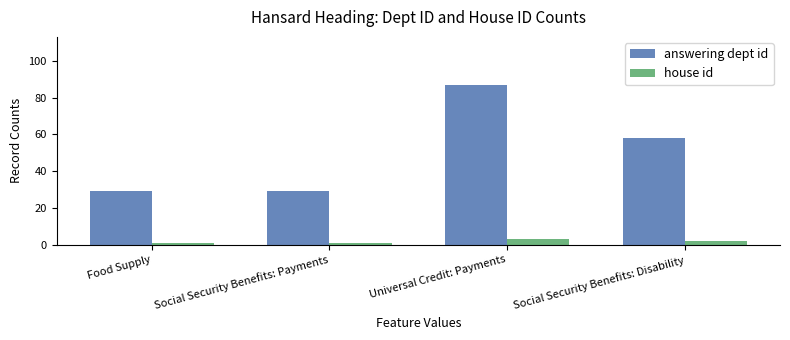

What is the maximum value for house id?

3